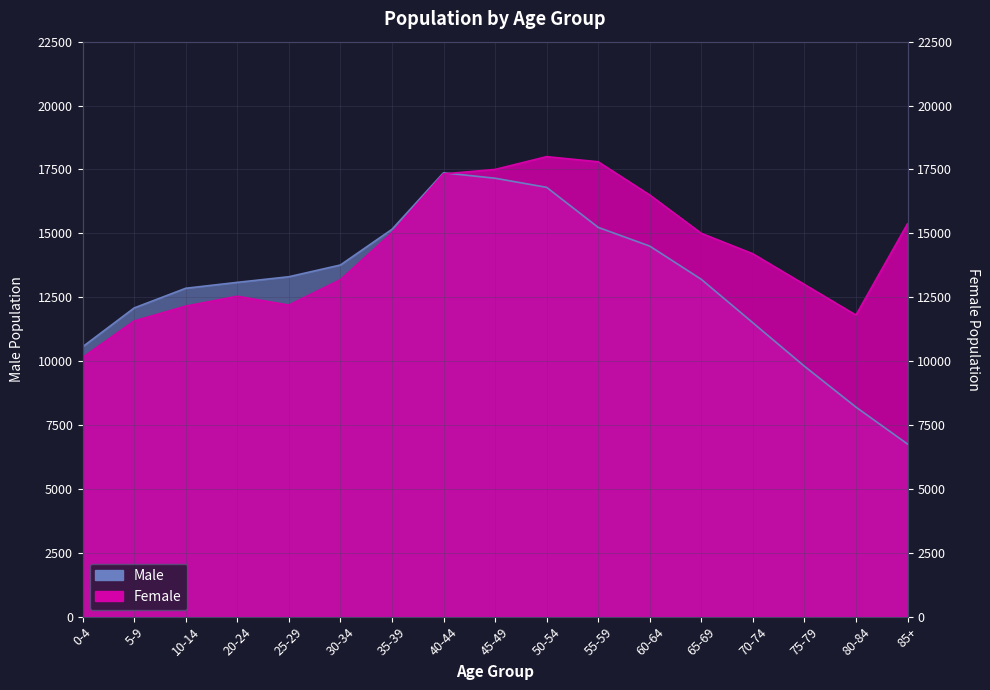

True or false: Female has a value of 17800 at 55-59.

True